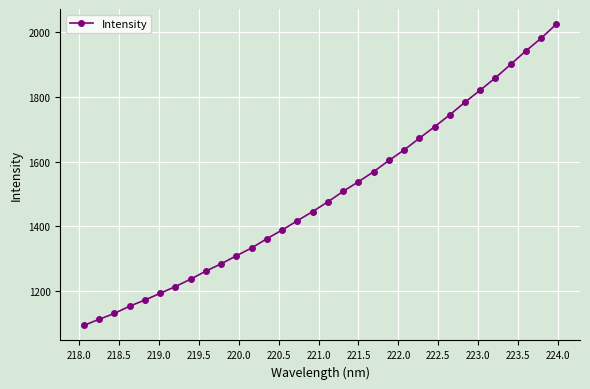

What is the maximum value shown in the chart?

2025.8